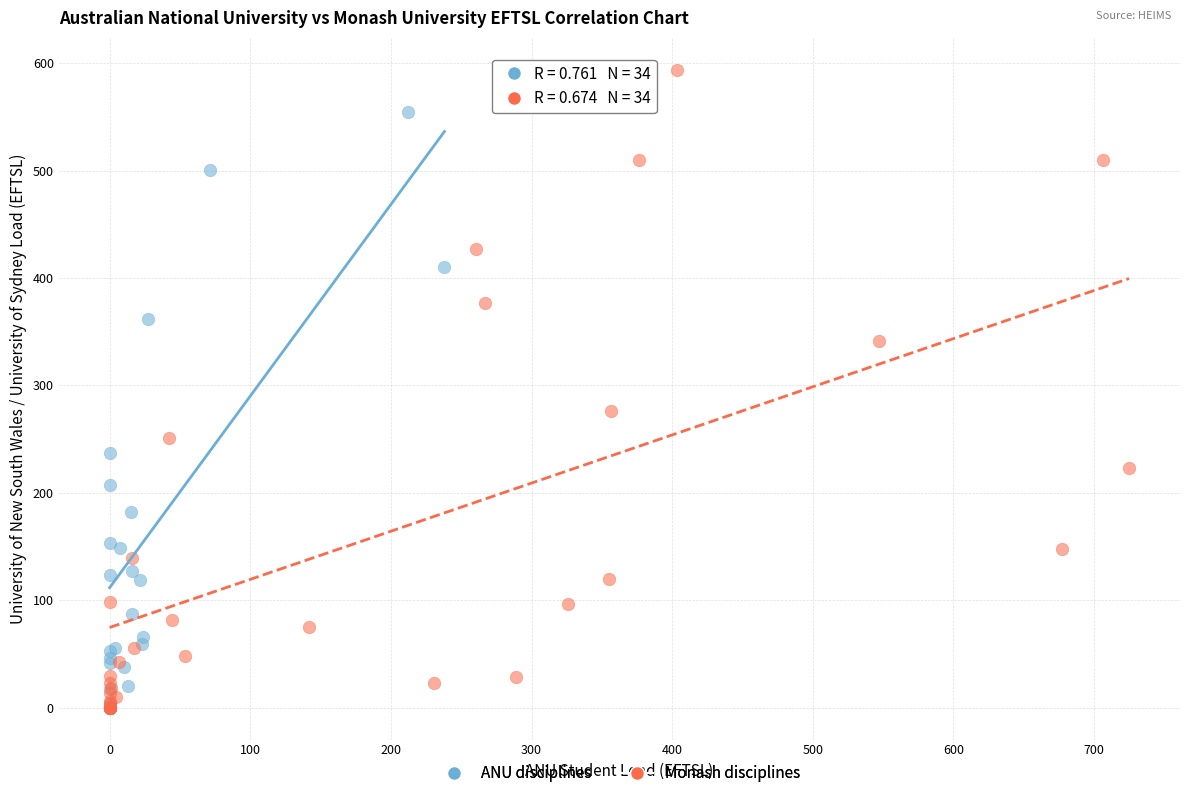

What are all the series names shown in the legend?

ANU disciplines, Monash disciplines